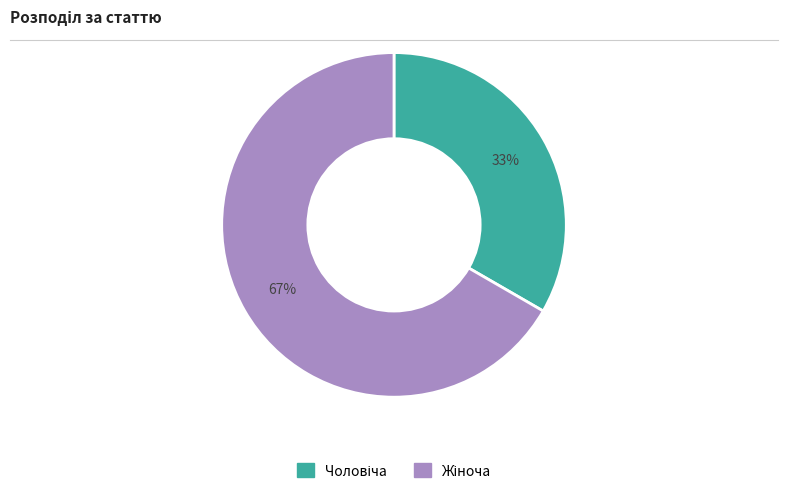

Is there a majority slice in this chart?

Yes